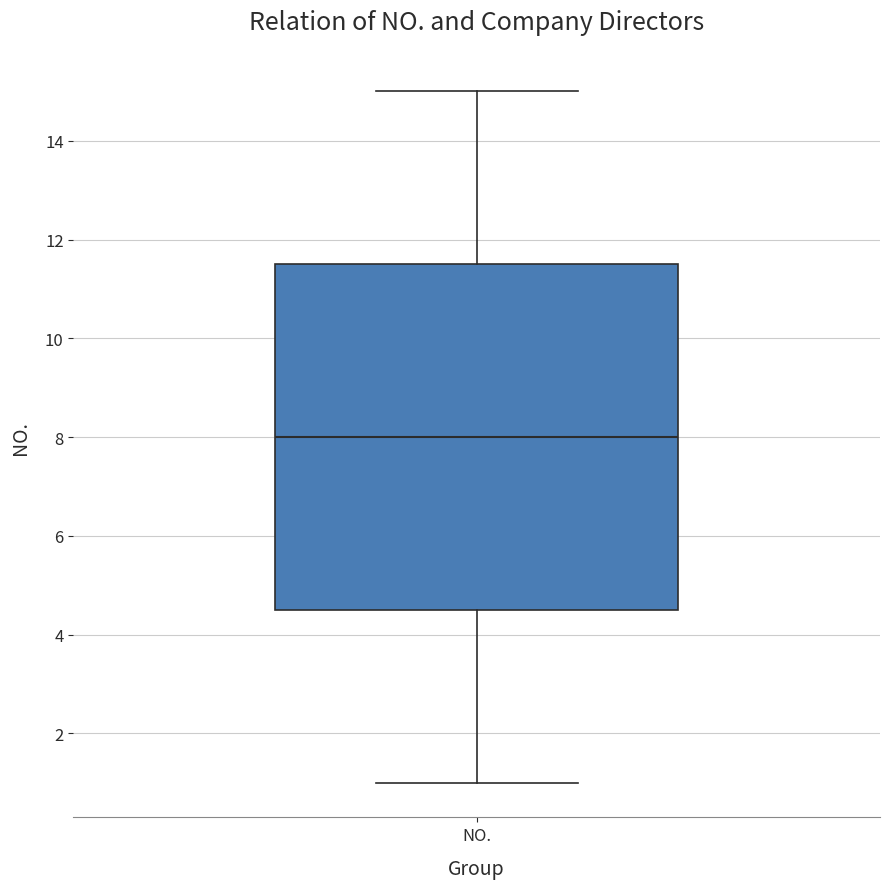

Transcribe this box plot: give where the median line is, the range the box spans, and where the two whiskers end, as read against the y-axis. The values are not printed on the chart, so give them approximately, as read against the axis.

median 8.0, box 4.6 to 11.6, whiskers 1.0 to 15.0